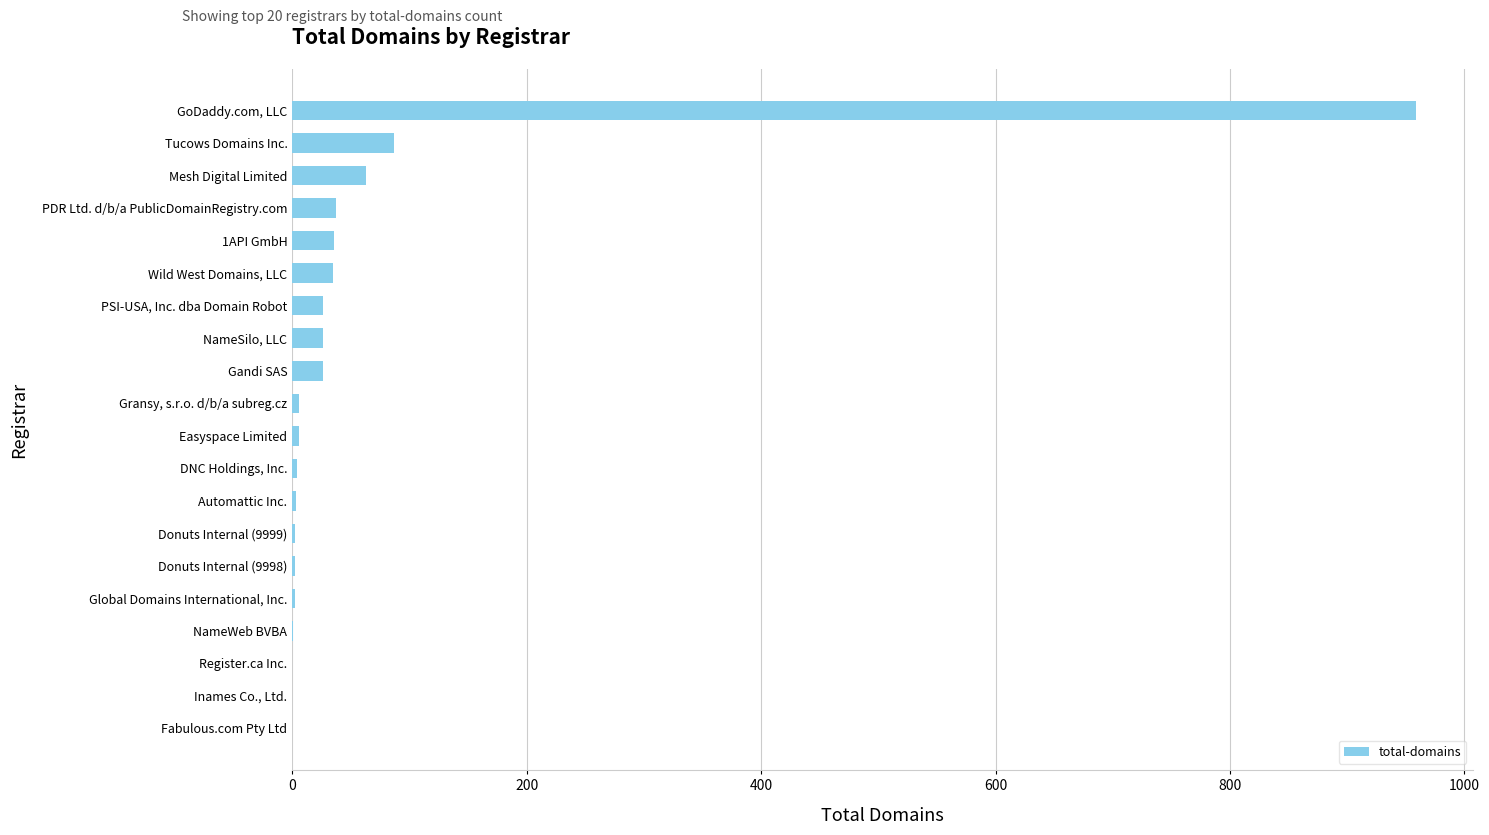

Between NameSilo, LLC and Donuts Internal (9999), which is larger?

NameSilo, LLC